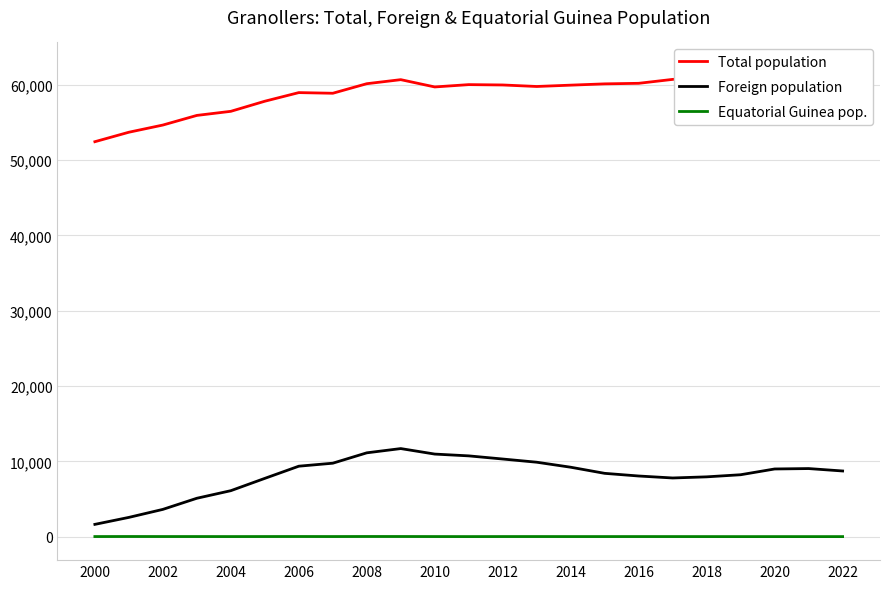

Is it true that Foreign population equals 2091 at 2004?

False